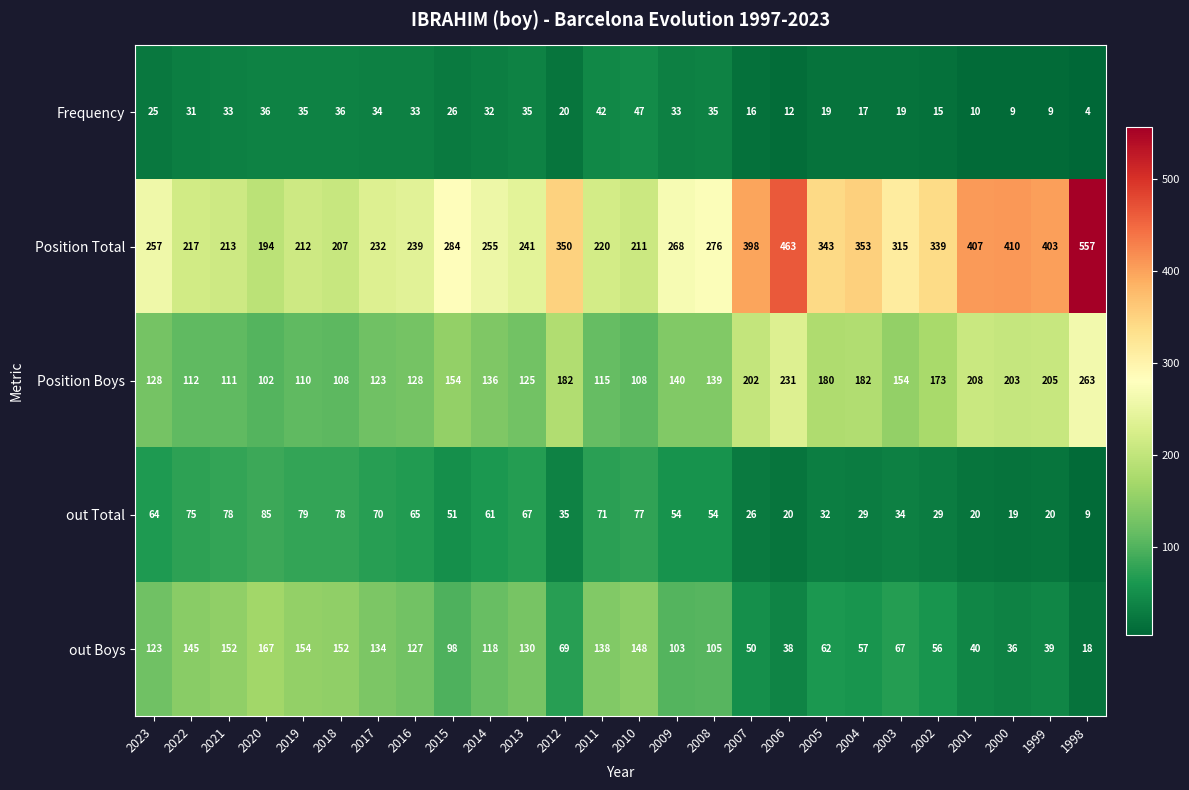

At which label does out Boys first exceed 105?

2023